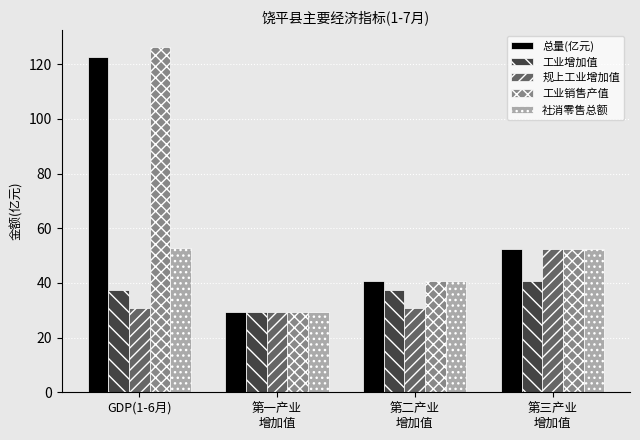

Which label corresponds to the smallest value in the chart?

第一产业
增加值